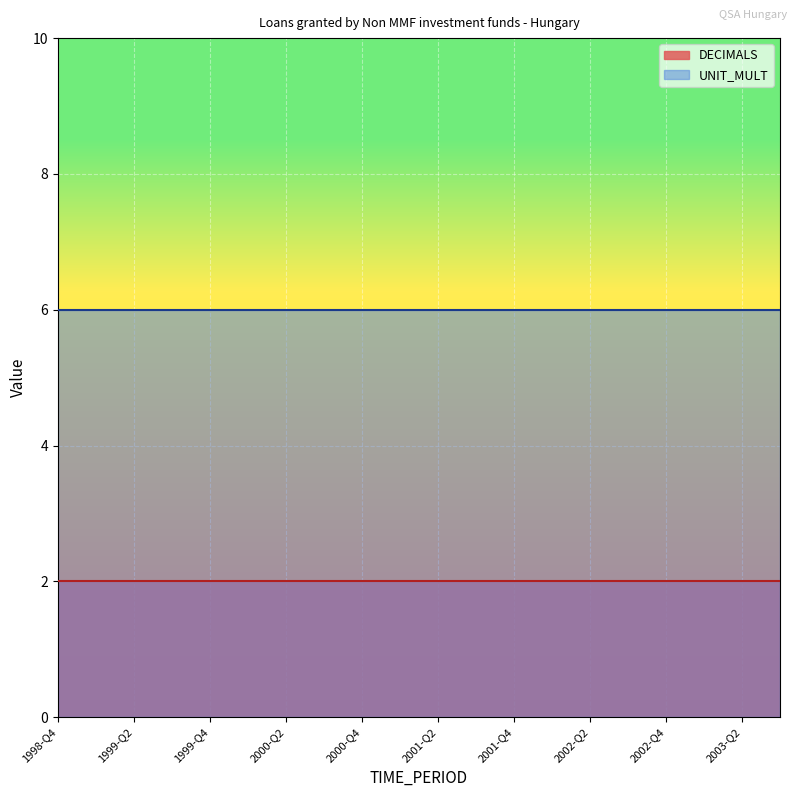

What are all the series names shown in the legend?

DECIMALS, UNIT_MULT